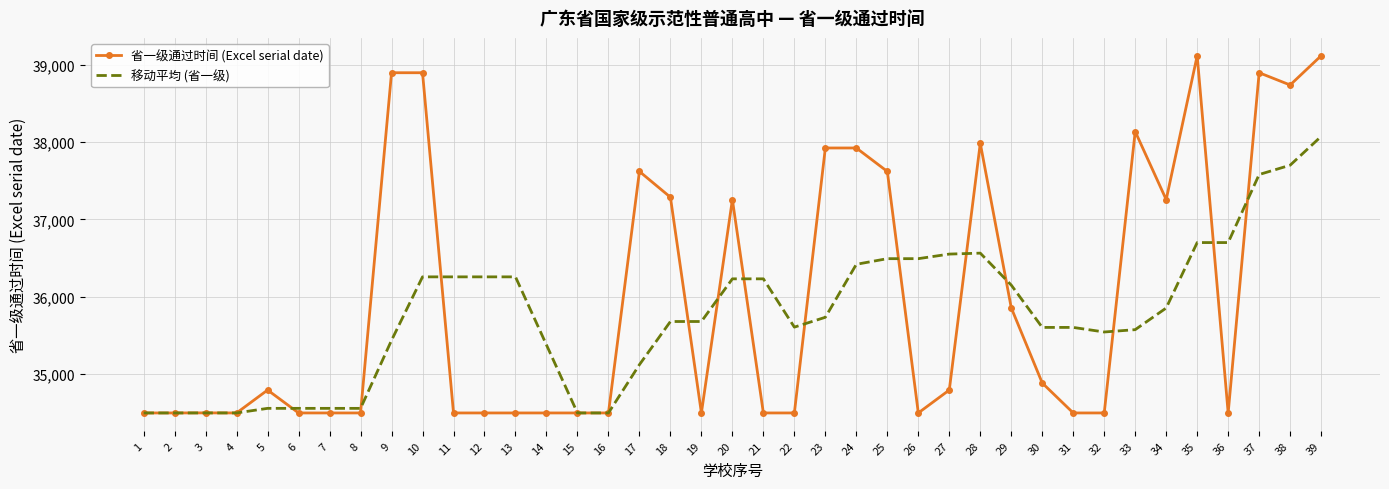

True or false: 移动平均 (省一级) has a value of 34493.2 at 4.

True